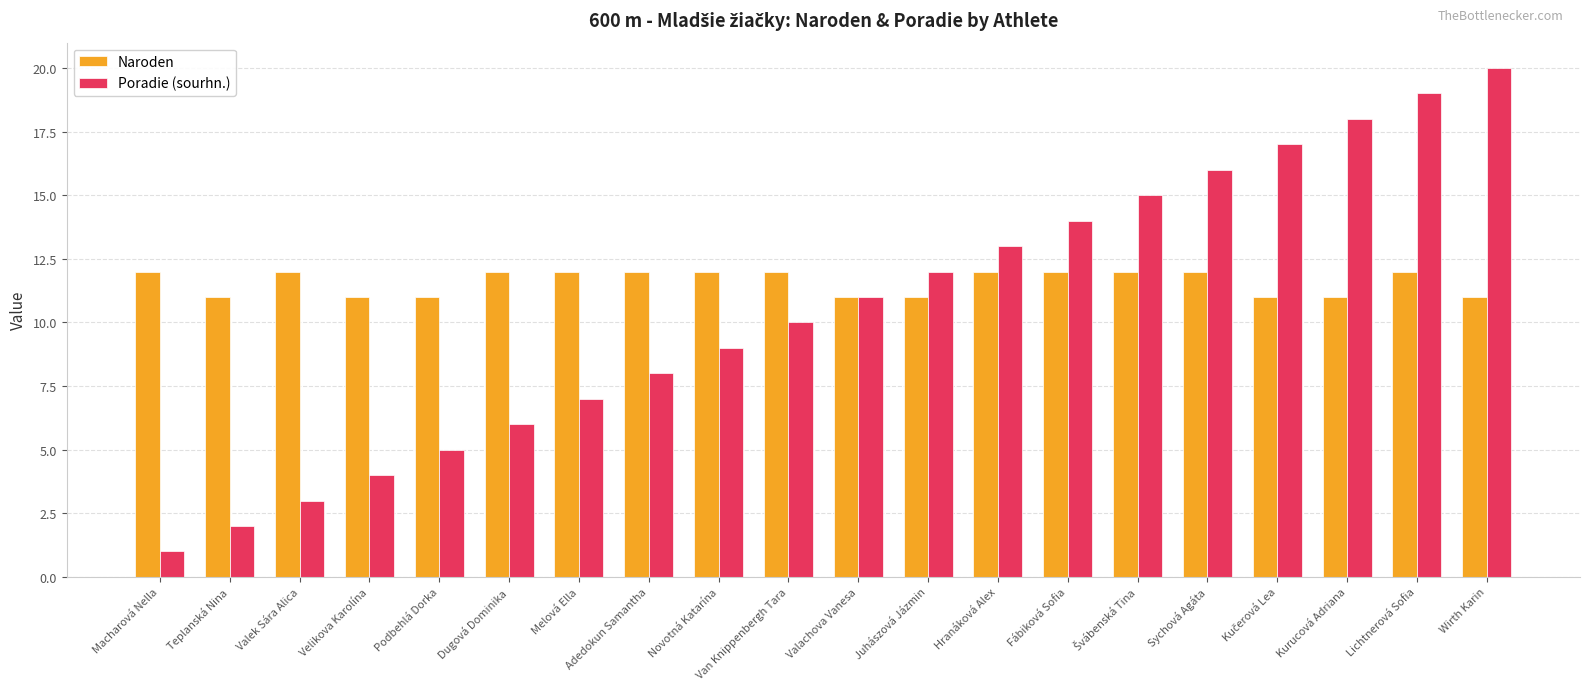

True or false: Poradie (sourhn.) has a value of 4 at Dugová Dominika.

False